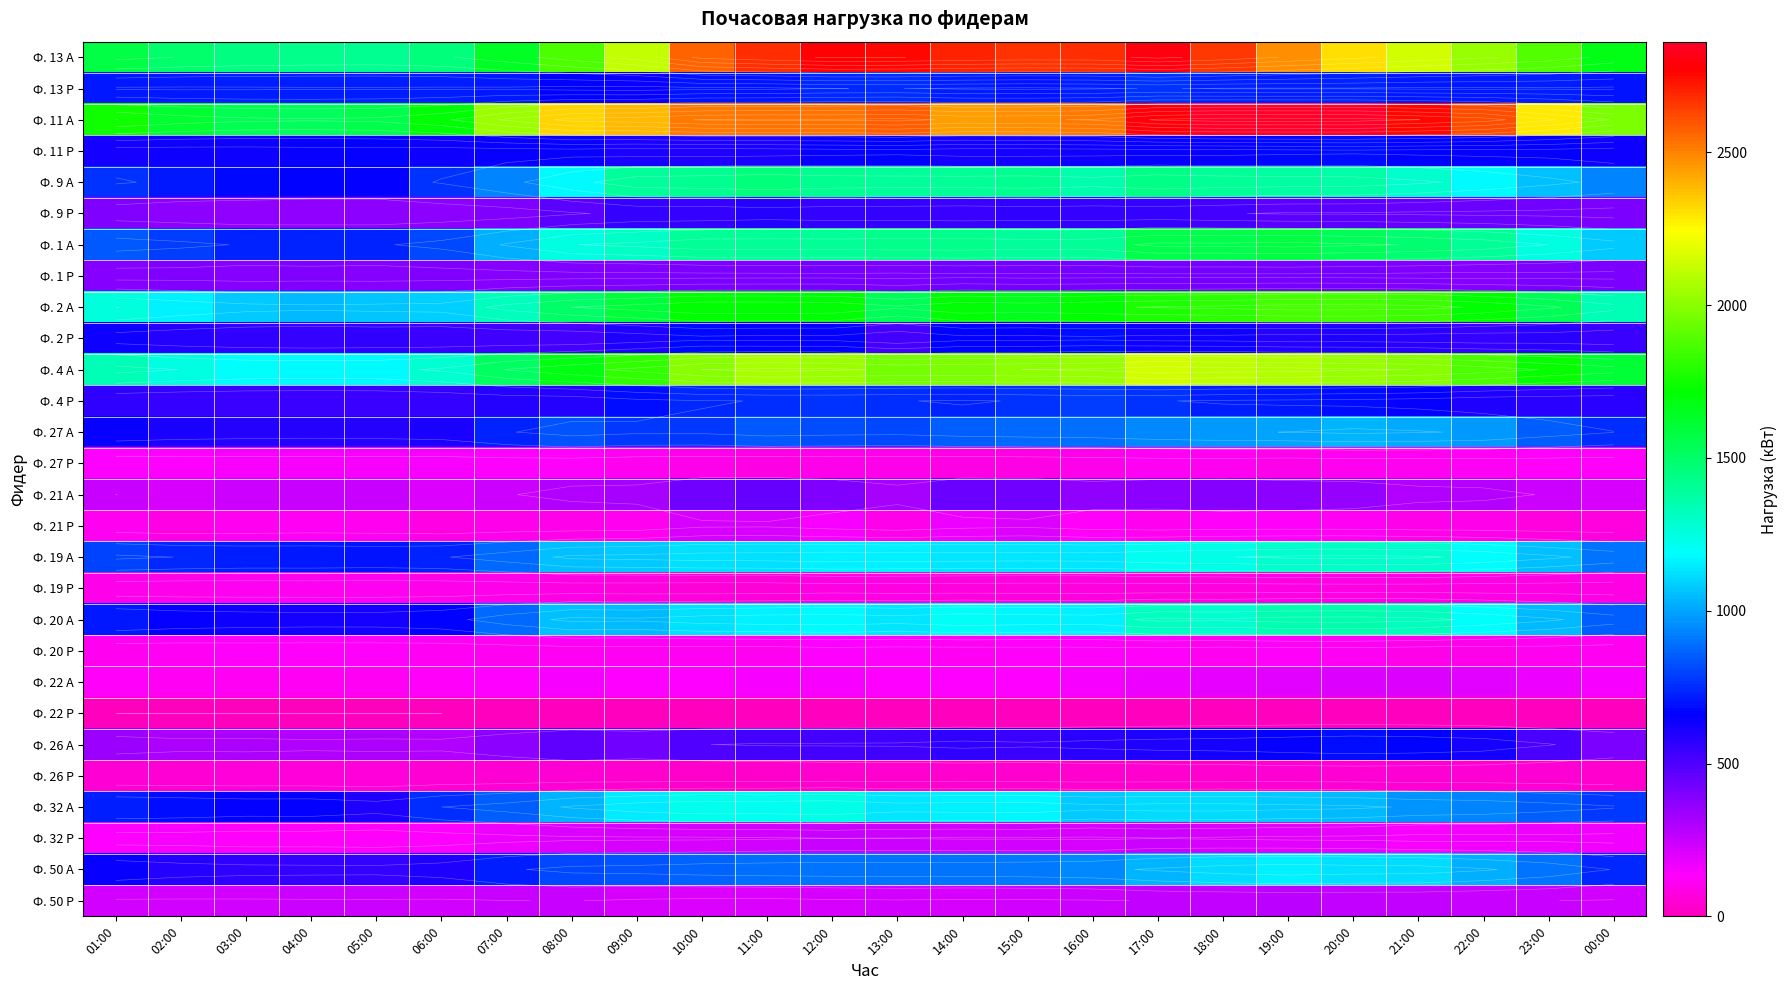

At which category is the sum across all series the highest?

17:00